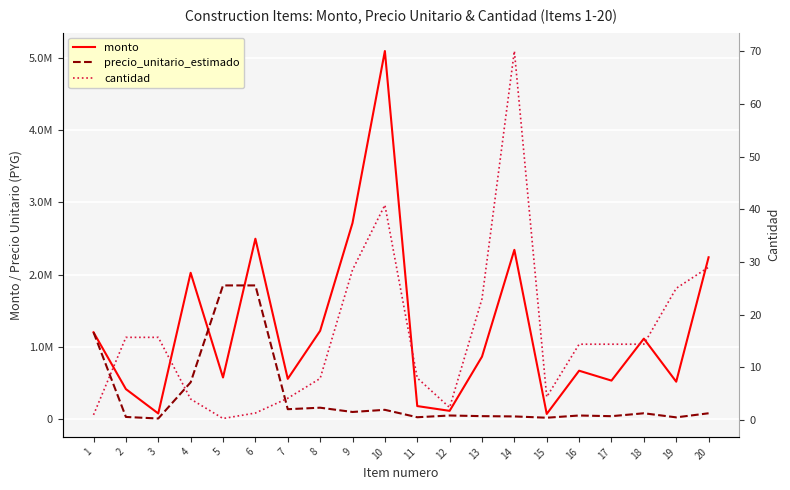

At which category is the sum across all series the highest?

10